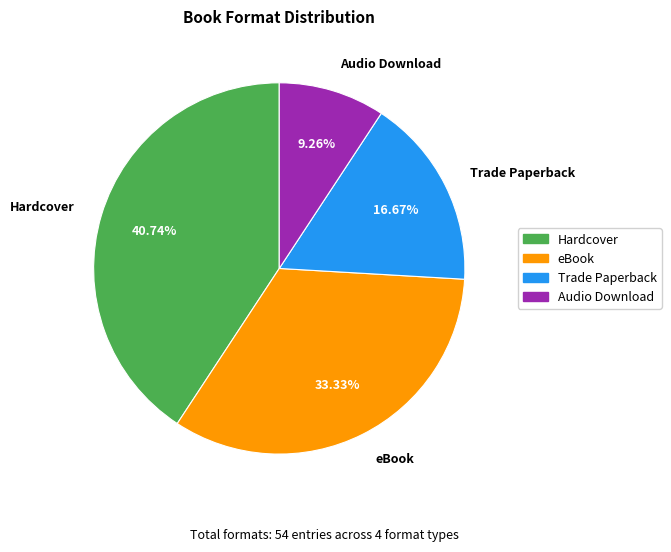

Rank the categories by value from lowest to highest.

Audio Download, Trade Paperback, eBook, Hardcover